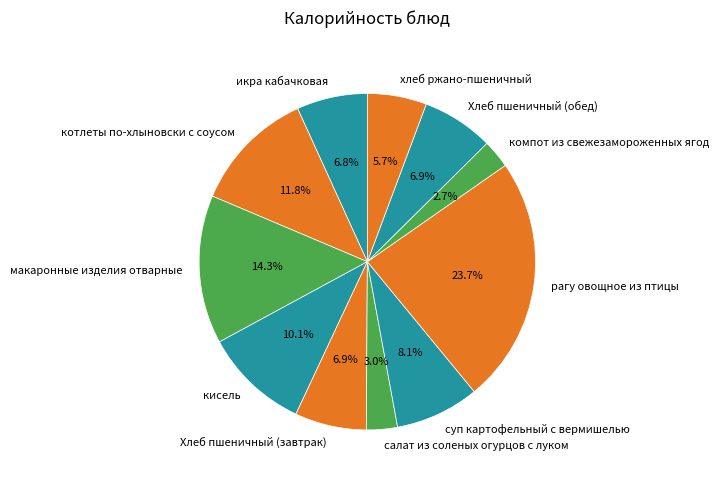

Between котлеты по-хлыновски с соусом and Хлеб пшеничный (завтрак), which is larger?

котлеты по-хлыновски с соусом